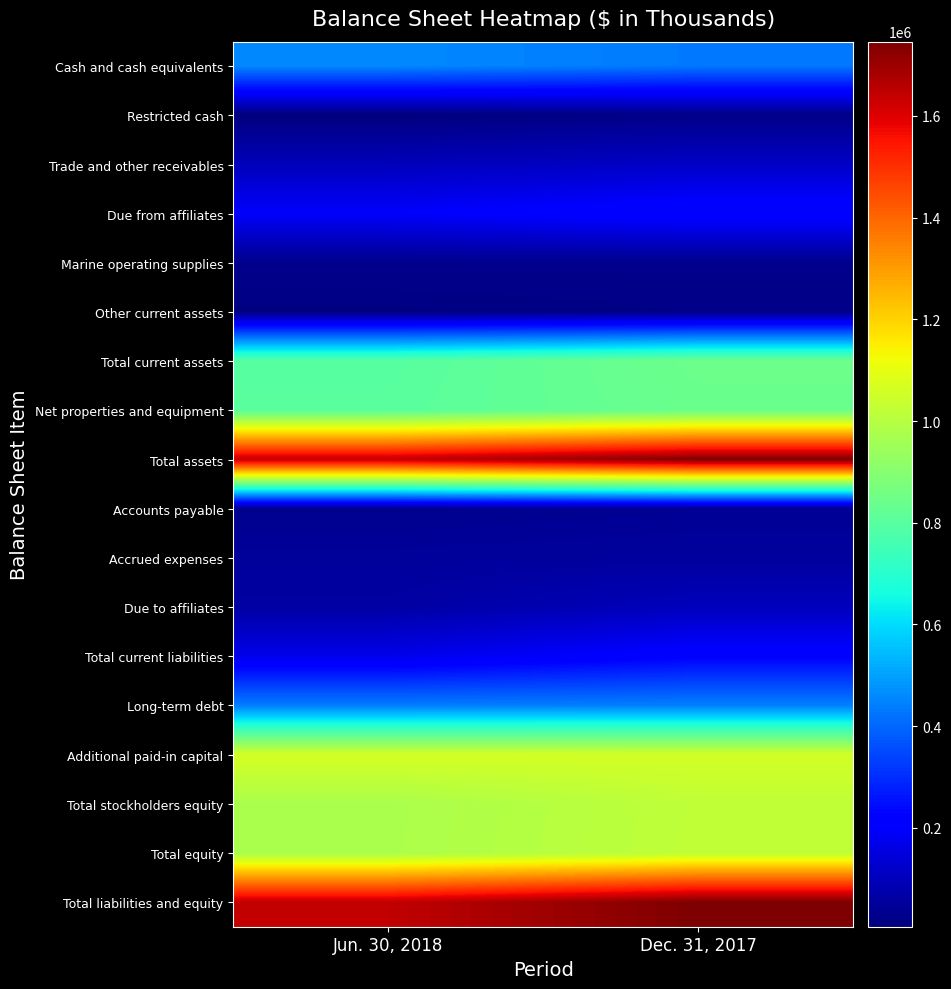

What is the greatest value displayed?

1746180